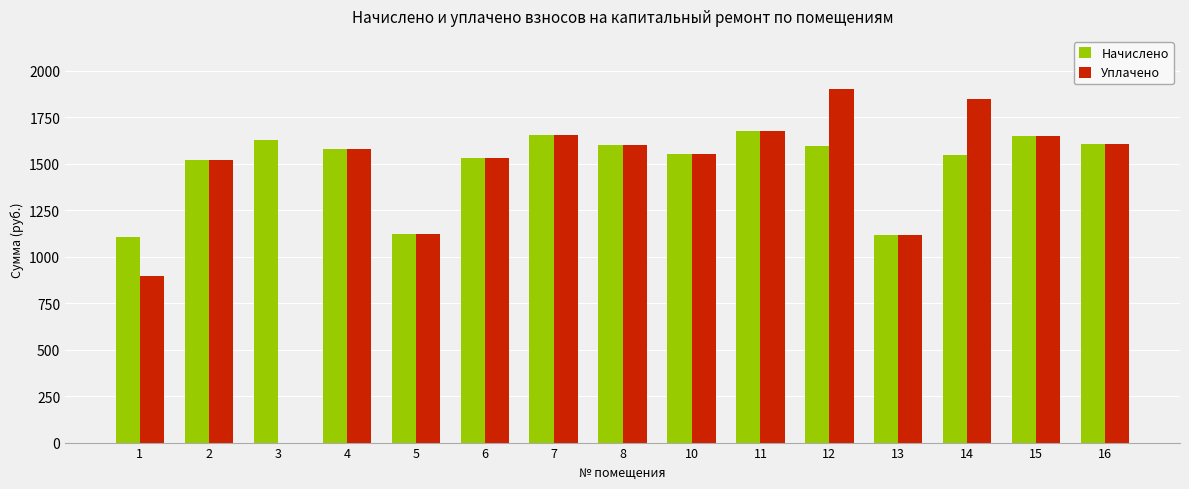

The value of Начислено at 5 is 1695.2. True or false?

False